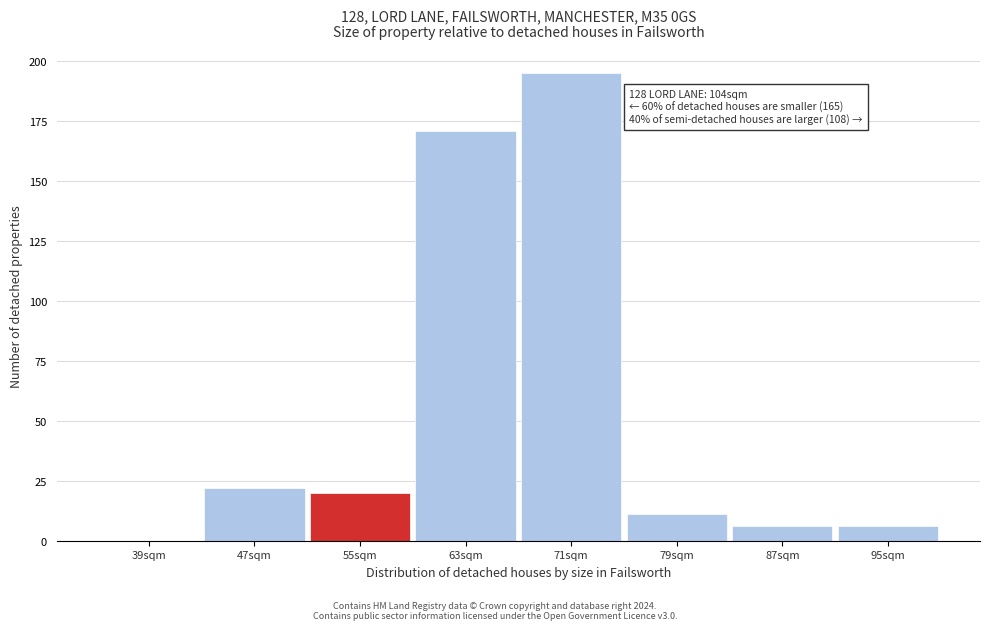

Reading left to right, what are all the values shown in this chart?

39sqm=0	47sqm=22	55sqm=20	63sqm=171	71sqm=195	79sqm=11	87sqm=6	95sqm=6